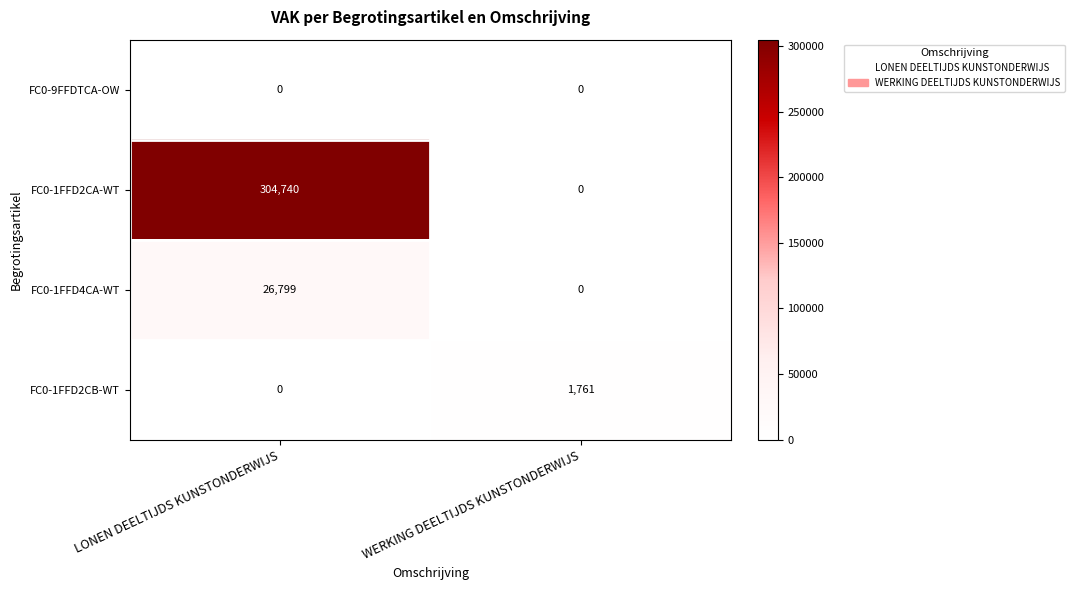

At which label is FC0-1FFD2CB-WT closest to 880?

LONEN DEELTIJDS KUNSTONDERWIJS